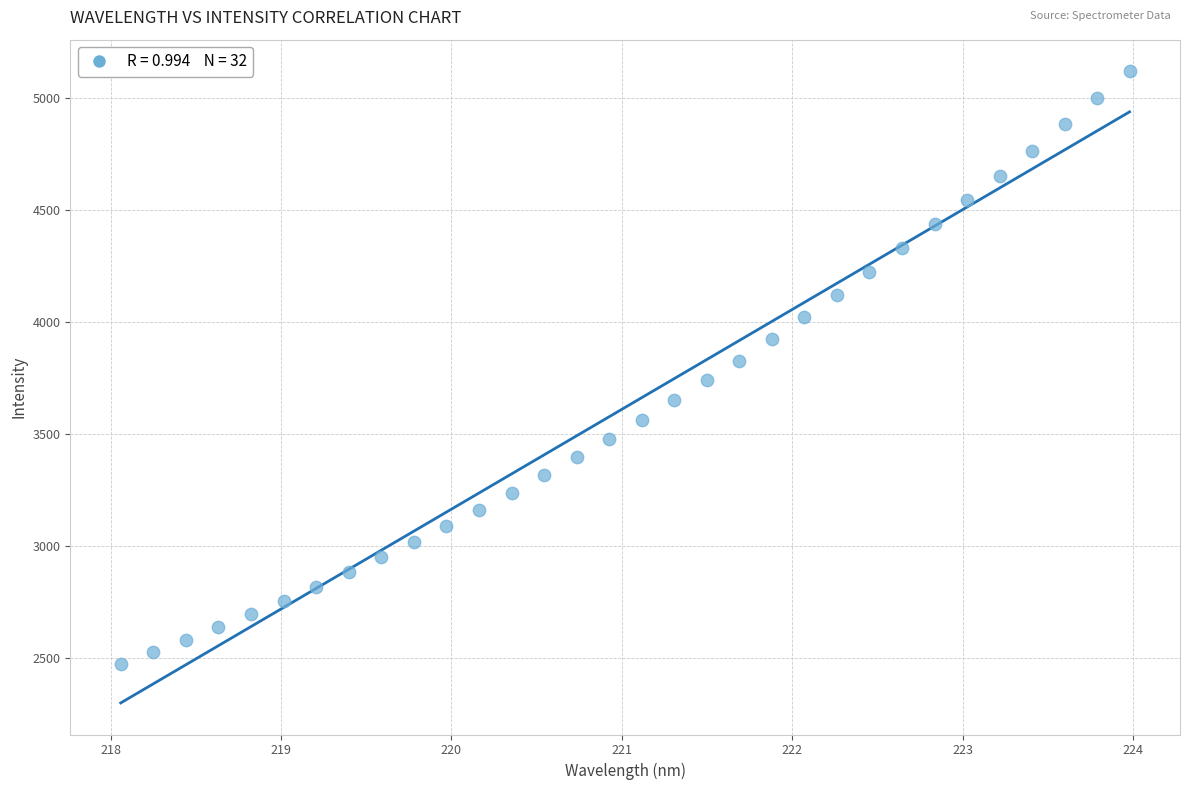

What is the range of Y values (max minus min)?

2645.4